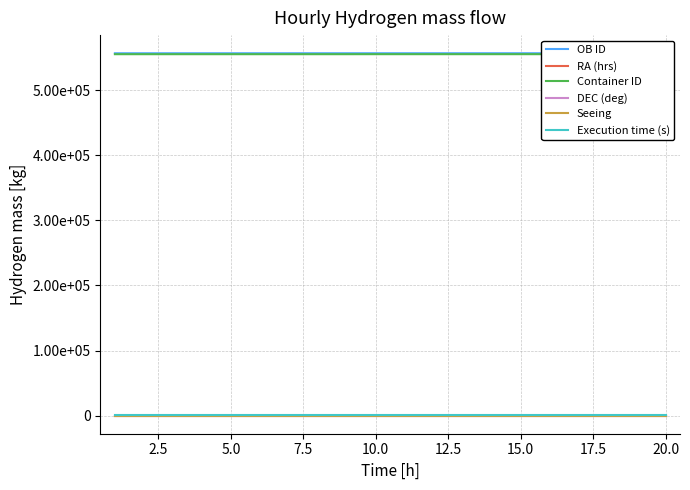

At which category is the sum across all series the highest?

20.0